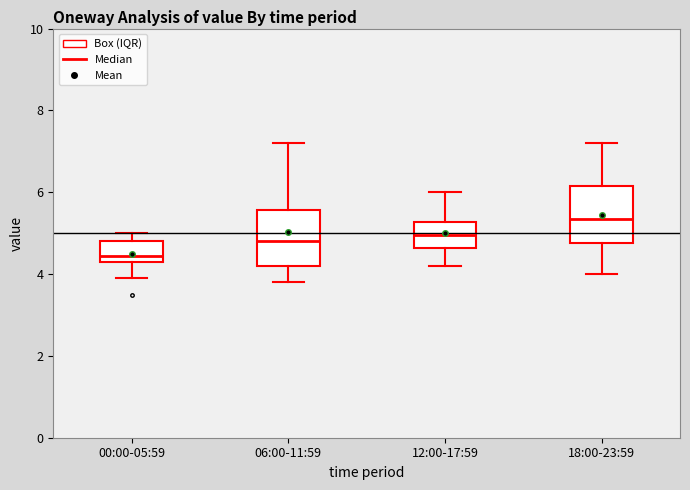

Which box has the lowest median line?

00:00-05:59